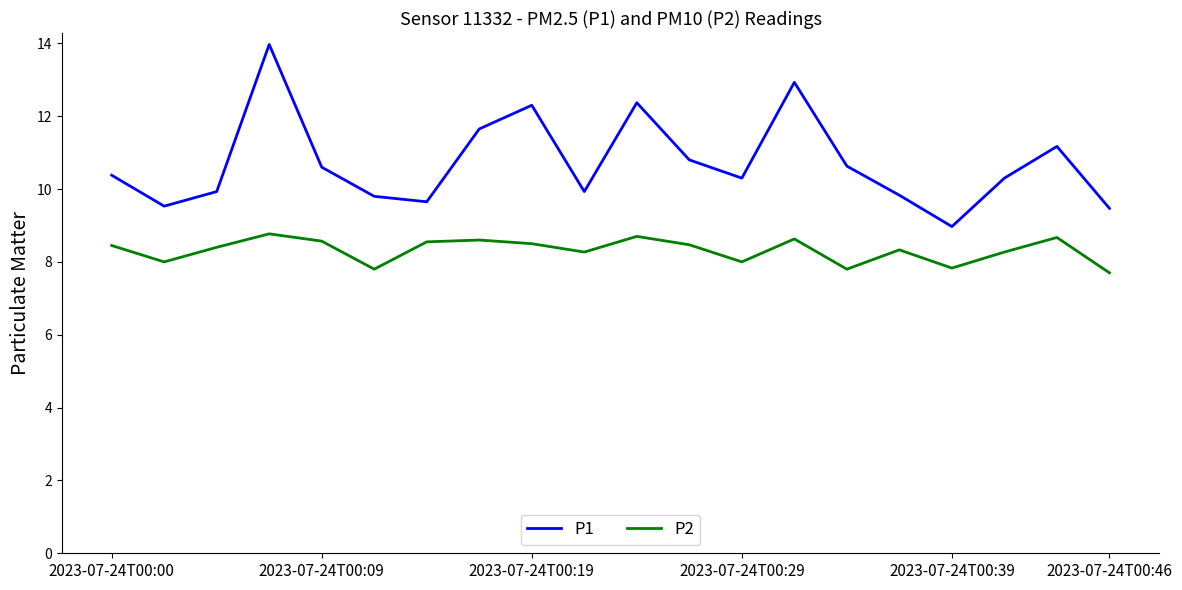

Which series has the largest range (max minus min)?

P1